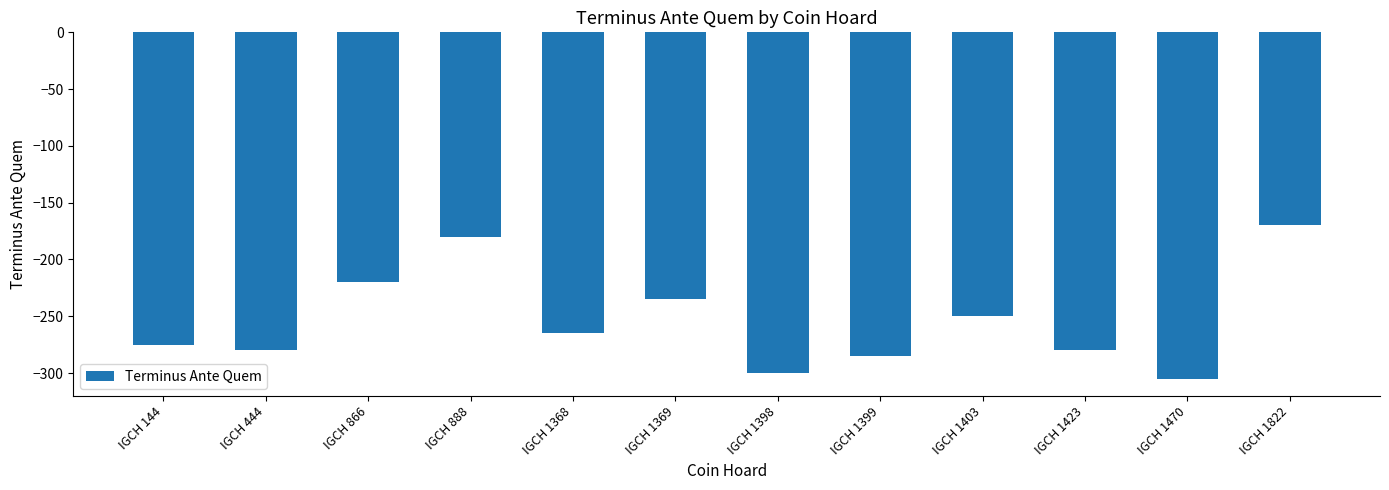

What is the minimum value shown in the chart?

-305